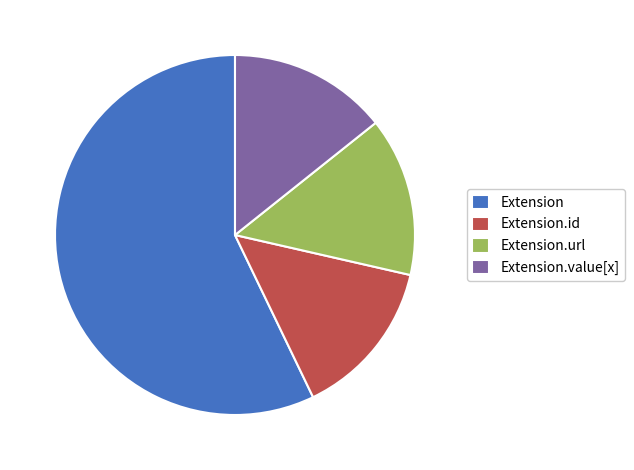

The Extension.id slice represents 14% of the pie. True or false?

True